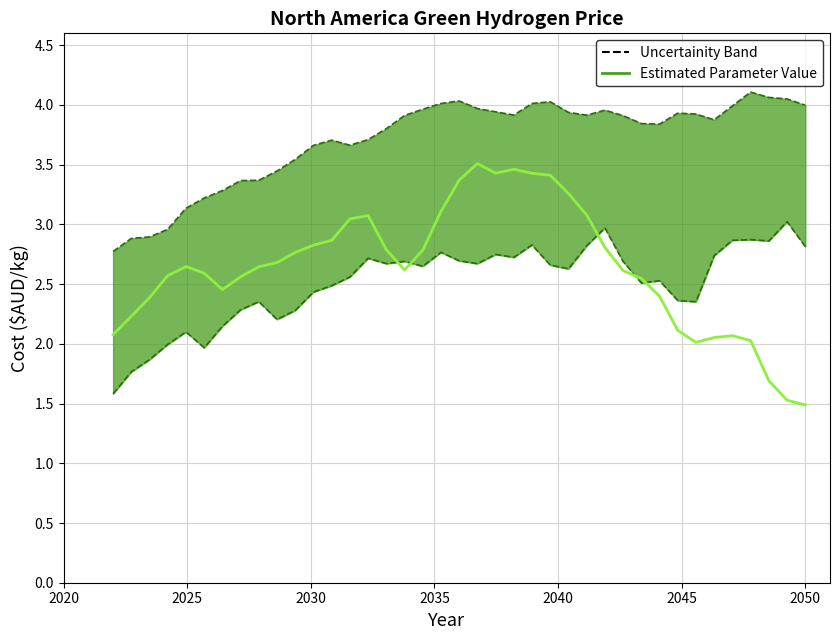

How many interior local peaks (higher than both neighbors) does the data have?

5